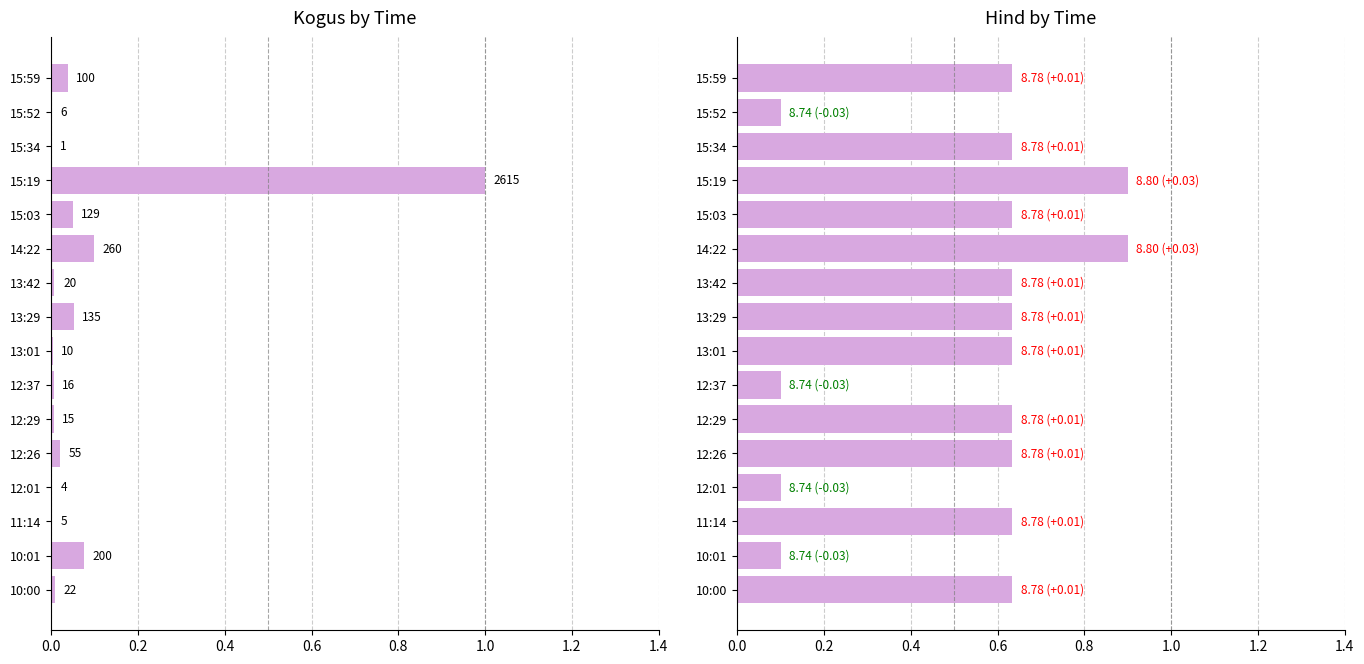

Are the bars grouped side by side (vs. stacked)?

Yes